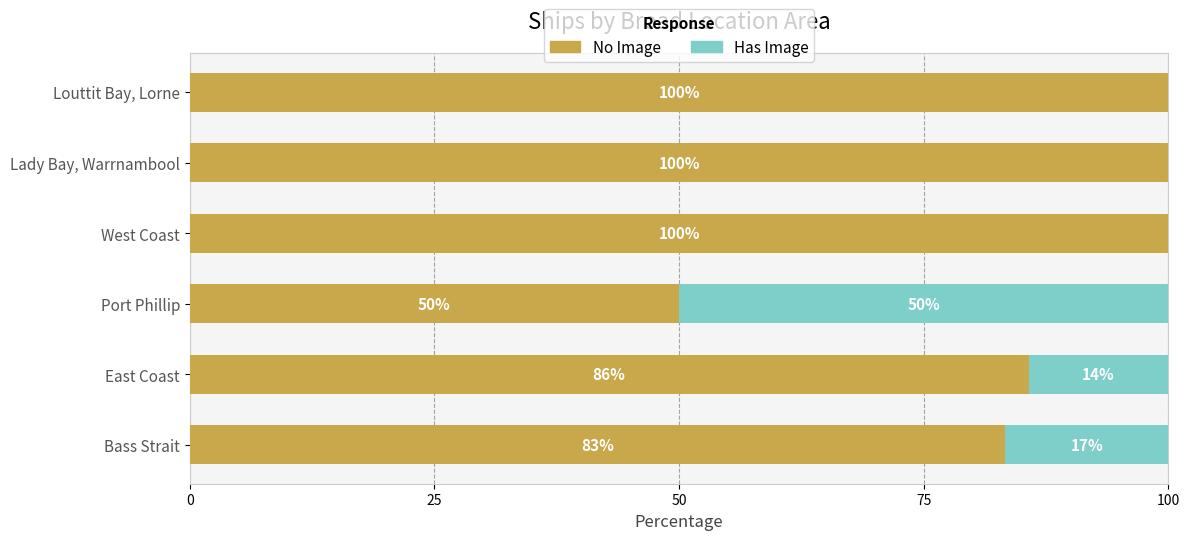

What is the total value across all series at Lady Bay, Warrnambool?

100.0